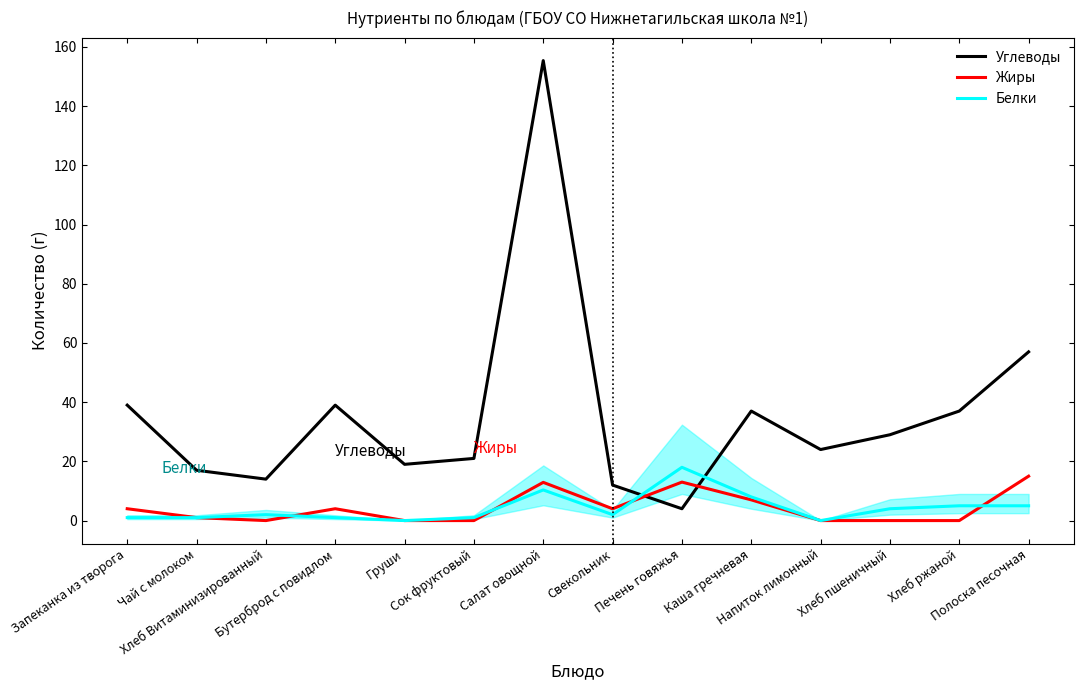

The Белки series shows 10.0 at Печень говяжья. True or false?

False